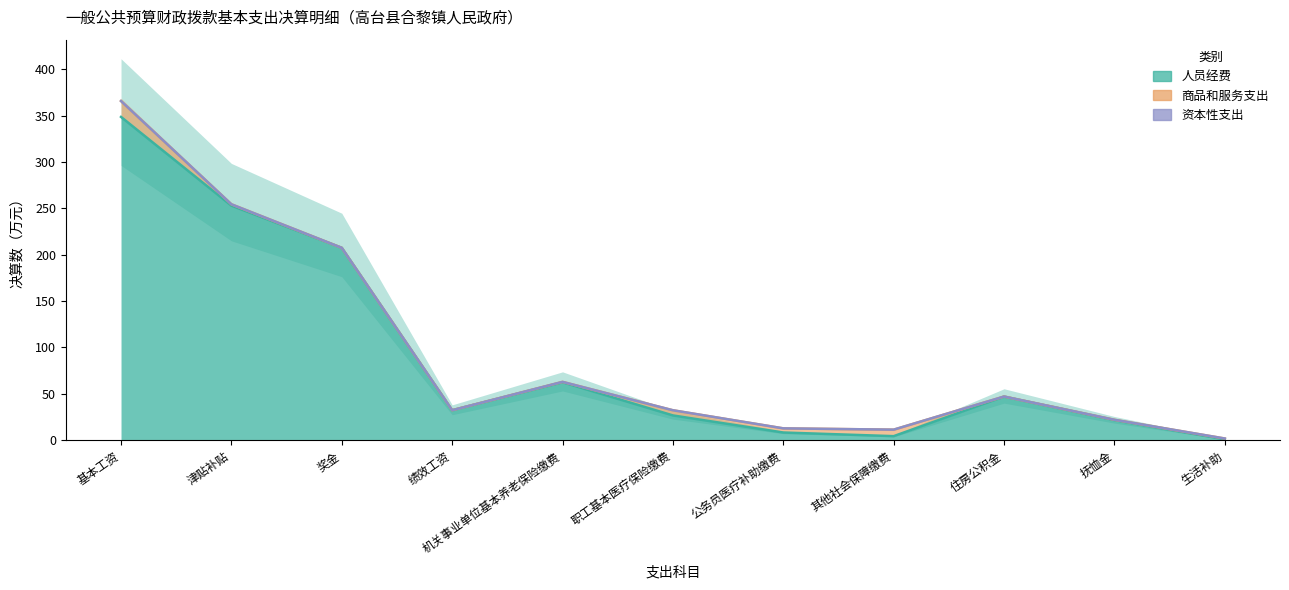

Reading left to right, extract all data points from this chart.

人员经费(col_2): 基本工资=348.8	津贴补贴=253.0	奖金=207.5	绩效工资=32.3	机关事业单位基本养老保险缴费=62.5	职工基本医疗保险缴费=26.7	公务员医疗补助缴费=8.2	其他社会保障缴费=4.3	住房公积金=47.0	抚恤金=21.6	生活补助=0.9
商品和服务支出(col_5): 基本工资=17.2	津贴补贴=1.5	奖金=0.0	绩效工资=0.0	机关事业单位基本养老保险缴费=0.4	职工基本医疗保险缴费=5.6	公务员医疗补助缴费=4.5	其他社会保障缴费=7.0	住房公积金=0.1	抚恤金=0.3	生活补助=0.8
资本性支出(col_8): 基本工资=0.0	津贴补贴=0.0	奖金=0.0	绩效工资=0.0	机关事业单位基本养老保险缴费=0.0	职工基本医疗保险缴费=0.0	公务员医疗补助缴费=0.0	其他社会保障缴费=0.0	住房公积金=0.0	抚恤金=0.0	生活补助=0.0